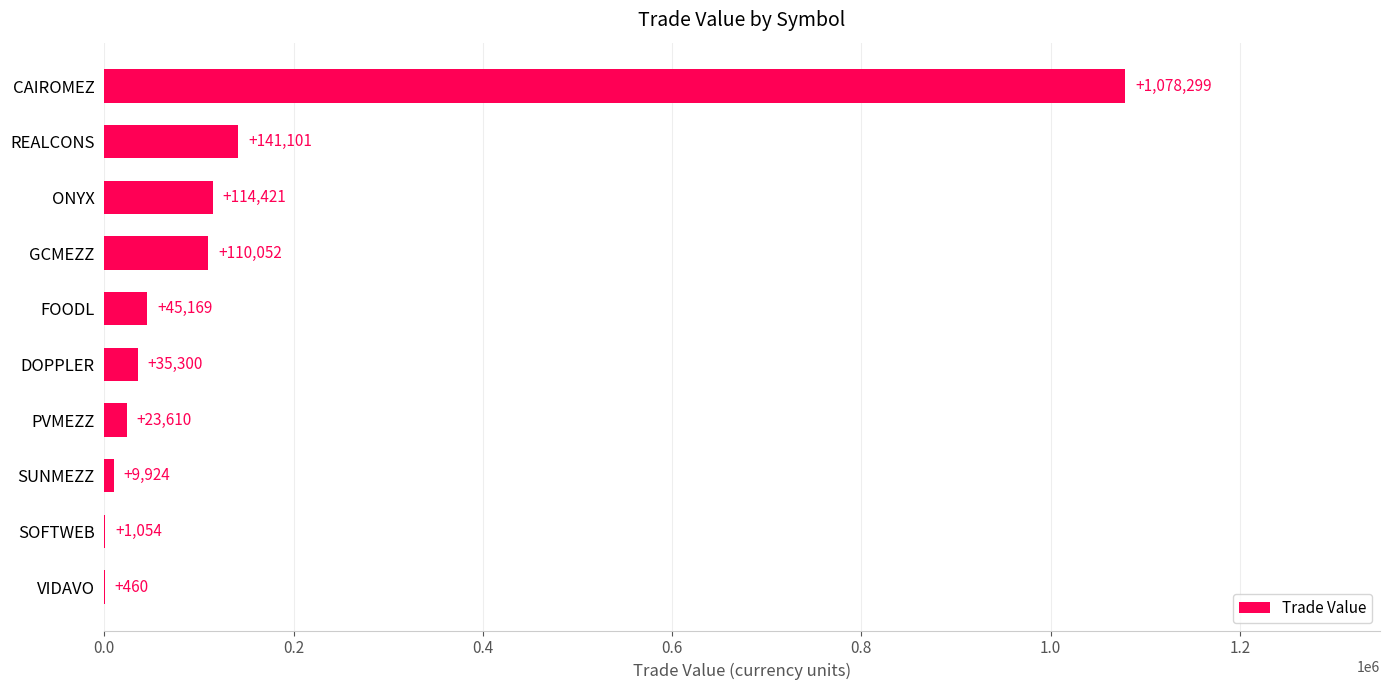

Is it true that the value at PVMEZZ is 23609.9?

True